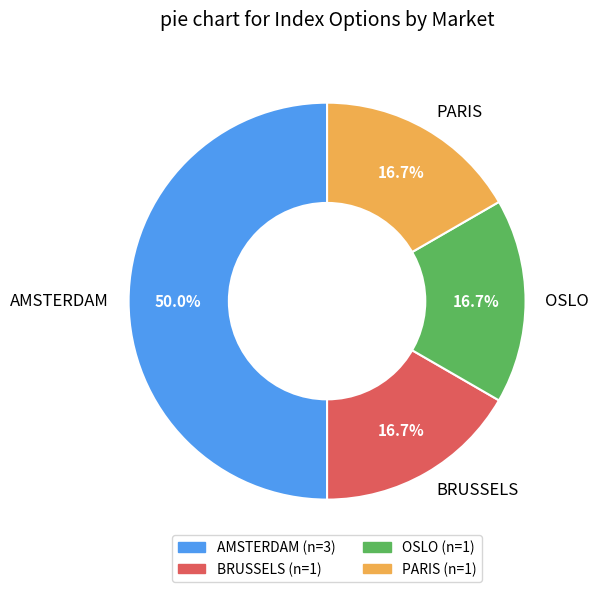

What portion of the pie excludes PARIS?

83.3%